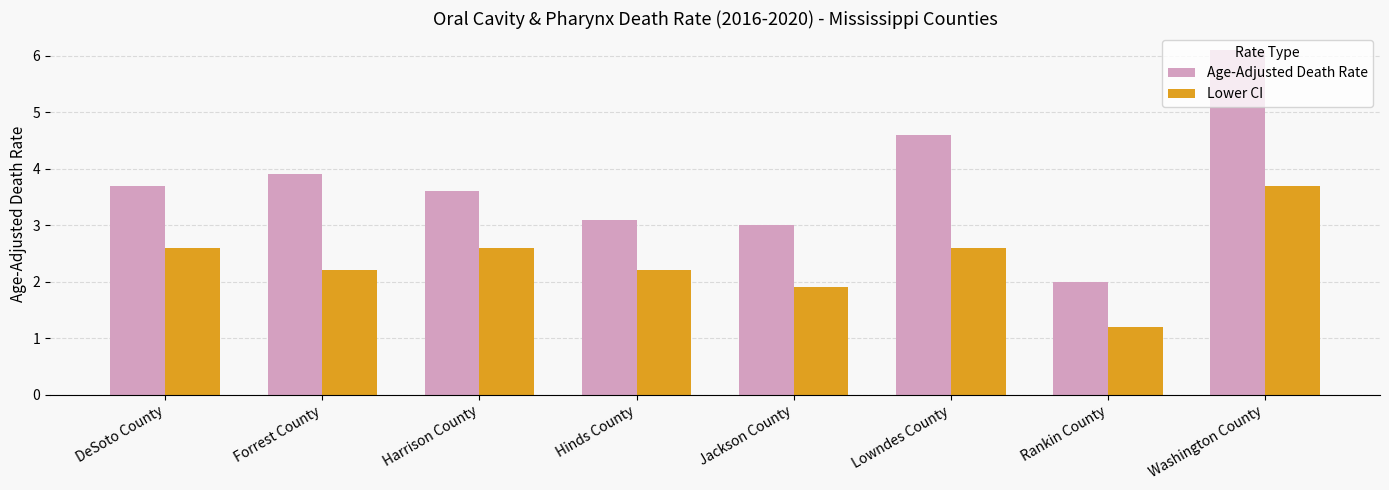

What is the difference between the second highest and second lowest values in the Lower CI series?

0.7